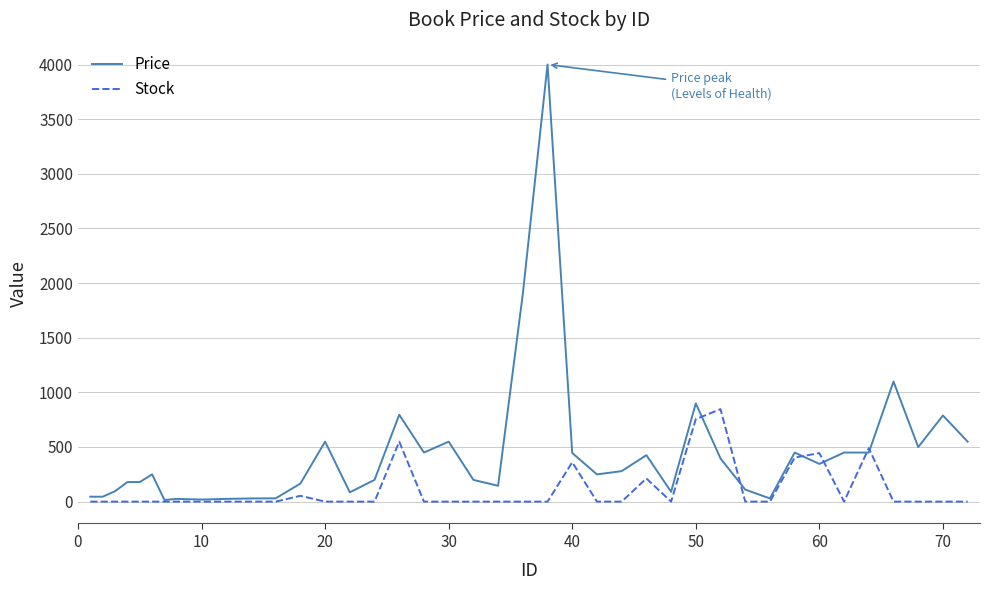

True or false: Price and Stock cross at least once.

True